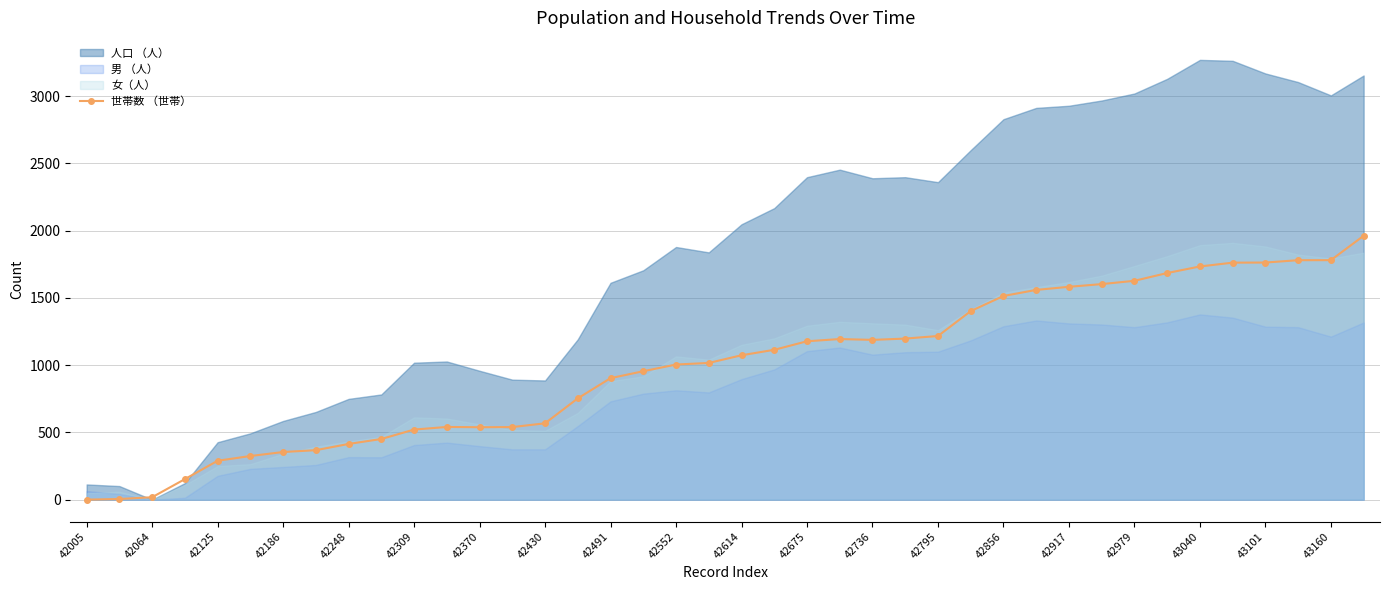

Is it true that the value at 31 is 1602.2?

True